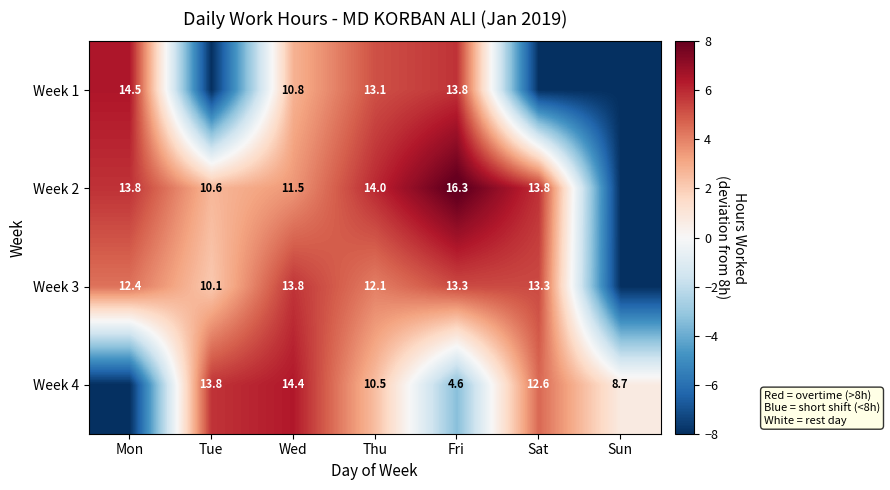

What is the difference between the Week 3 values at Wed and Mon?

1.4